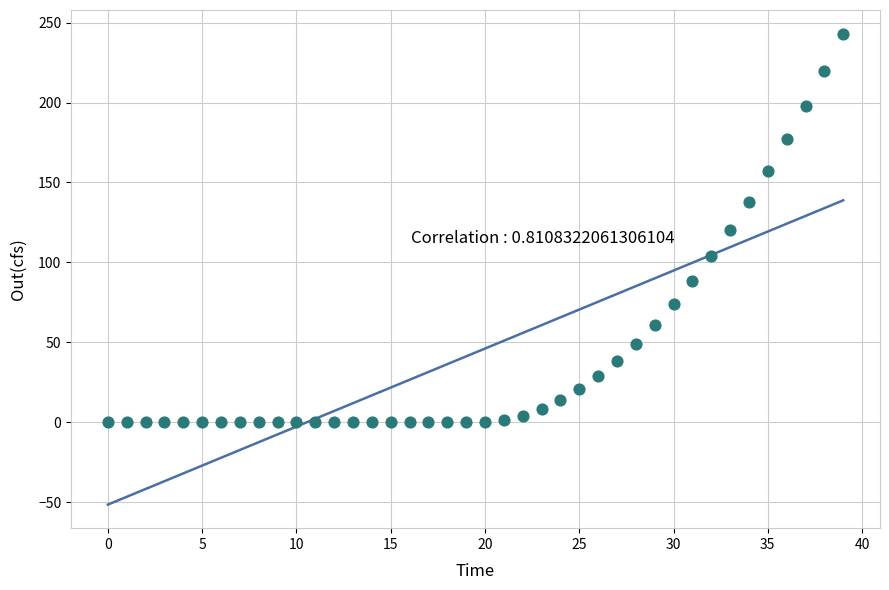

What is the range of Y values (max minus min)?

243.1